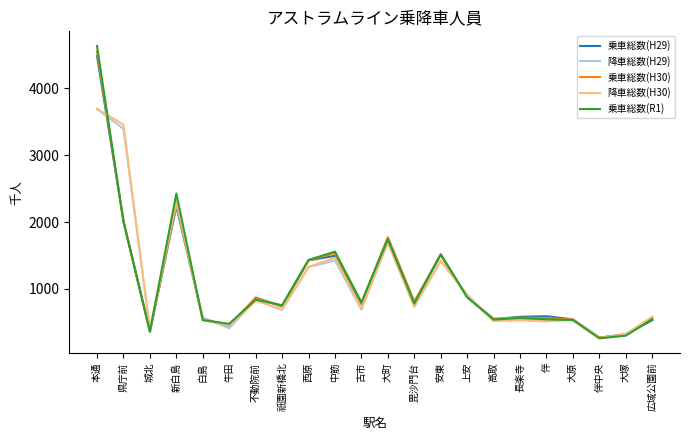

What is the difference between the highest and lowest values at 古市?

110